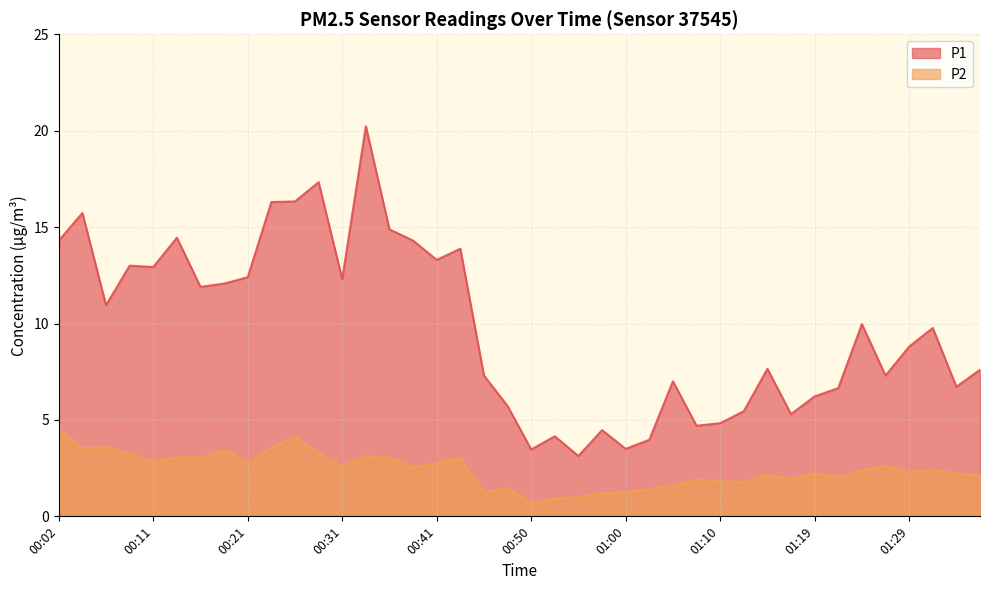

True or false: P1 and P2 intersect in this chart.

False